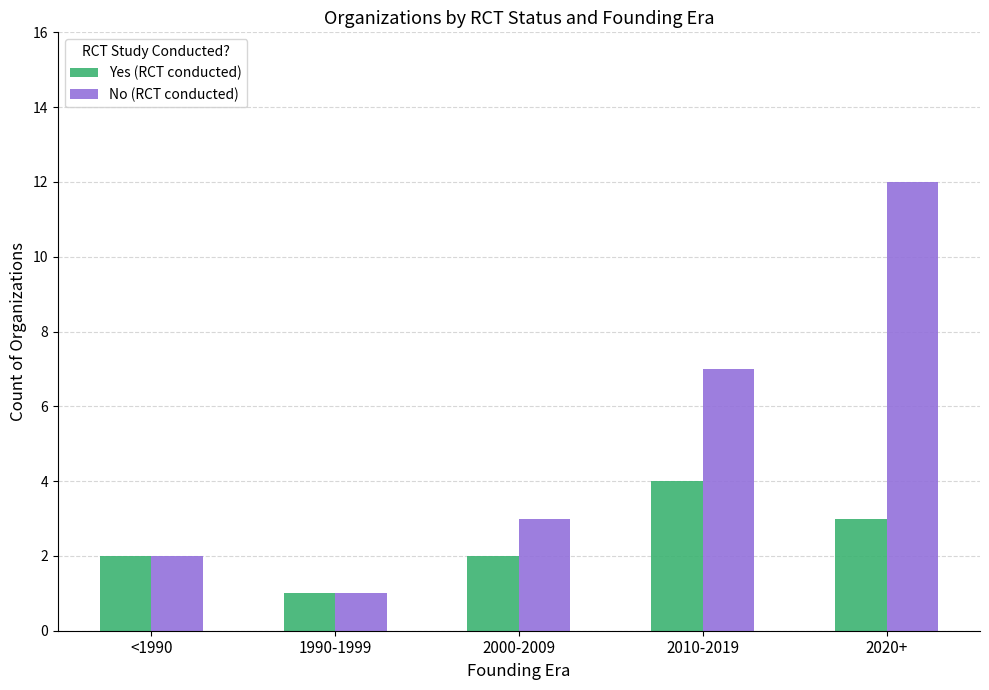

What is the difference between the second highest and minimum values in the No (RCT conducted) series?

6